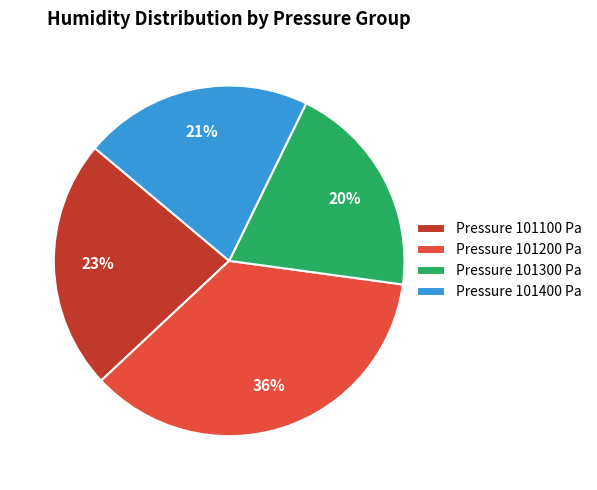

Rank the categories by value from lowest to highest.

Pressure 101300 Pa, Pressure 101400 Pa, Pressure 101100 Pa, Pressure 101200 Pa